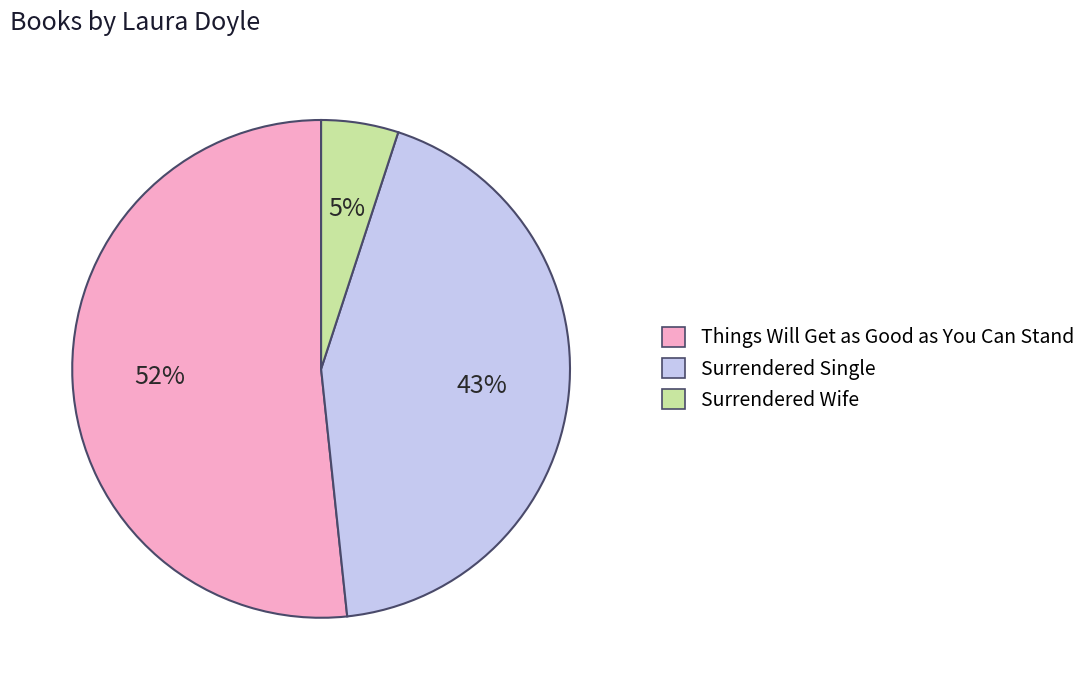

To the nearest percent, what portion does Things Will Get as Good as You Can Stand represent?

52%